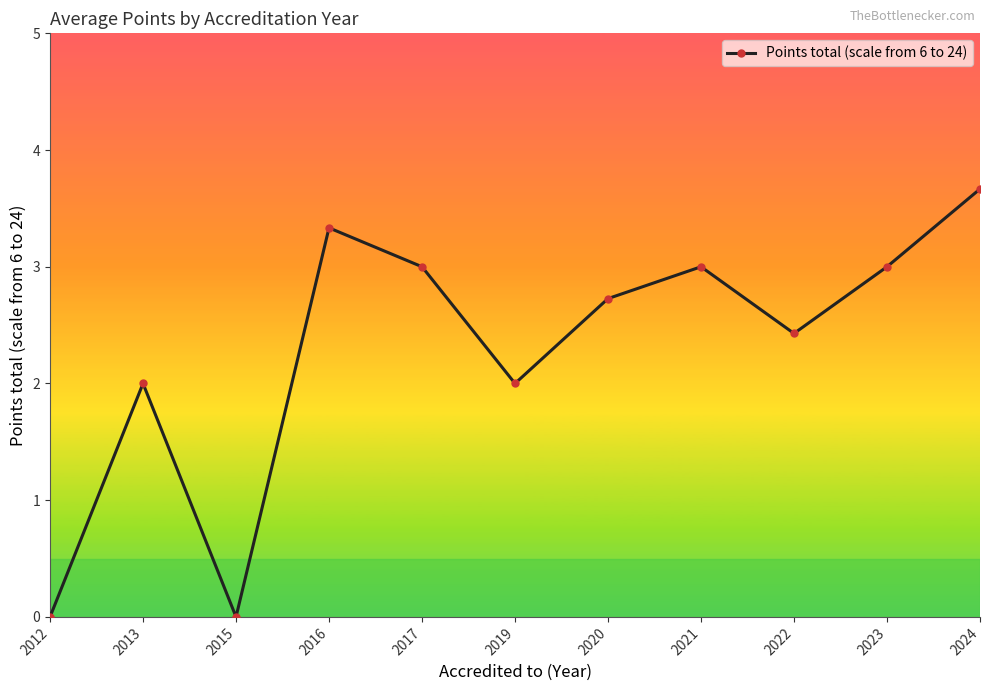

Does the chart have visible grid lines?

No